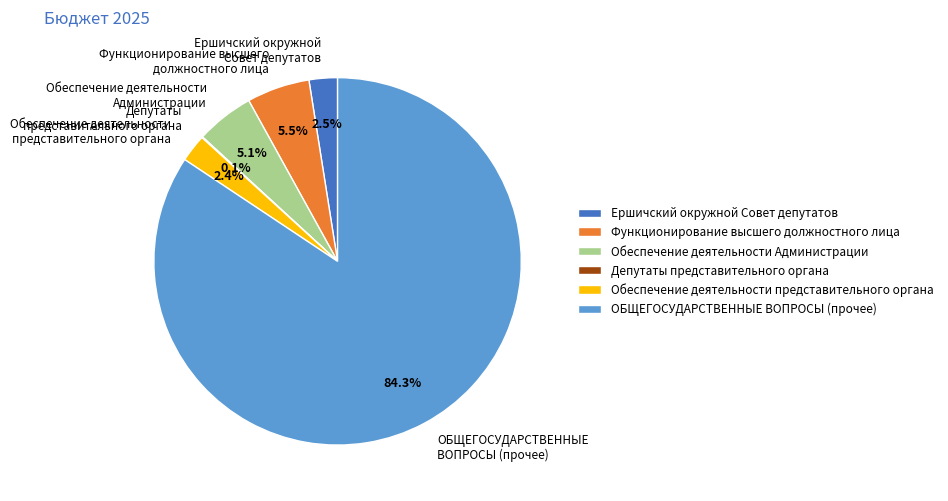

Between Ершичский окружной Совет депутатов and Функционирование высшего должностного лица, which is larger?

Функционирование высшего должностного лица